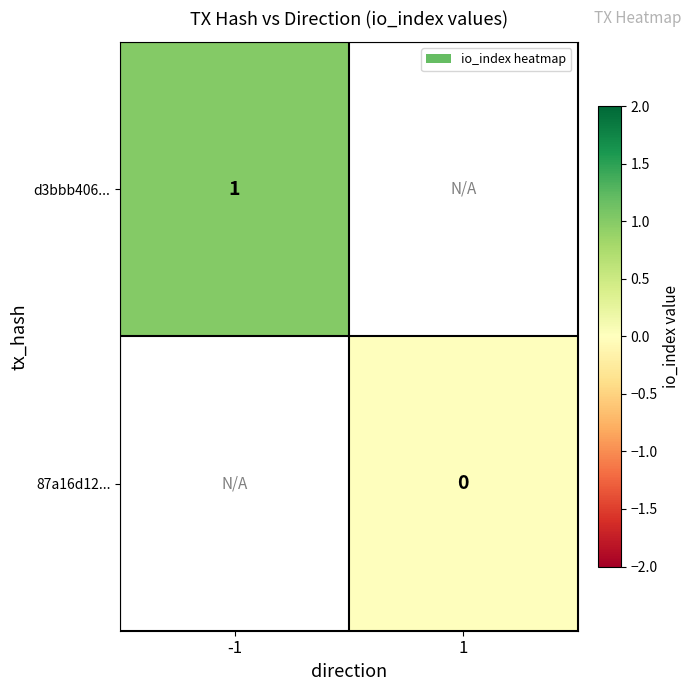

Rank the categories by 87a16d12... value from lowest to highest.

-1, 1